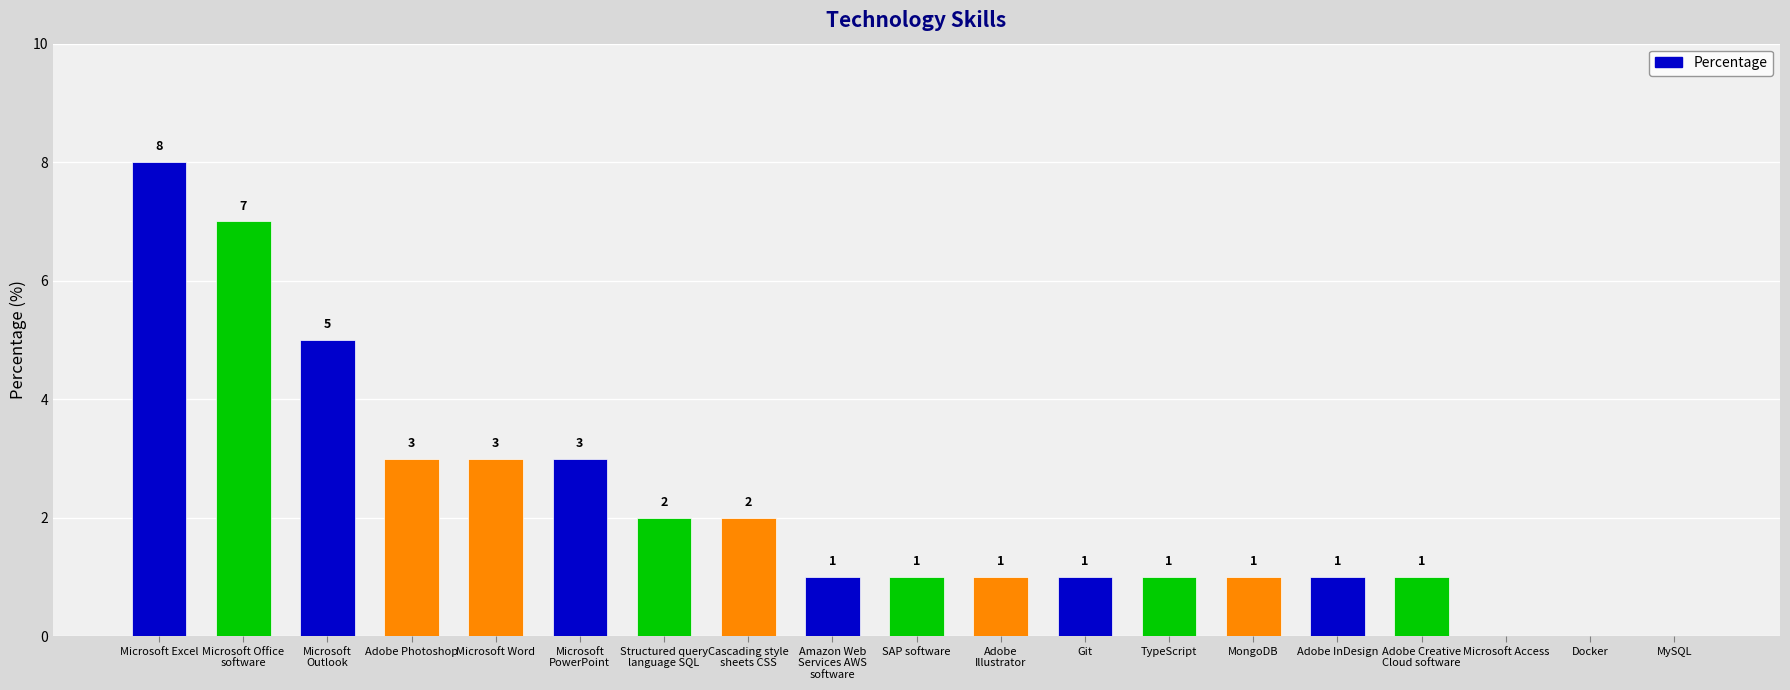

What is the sum of the values at Microsoft Access and MongoDB?

1